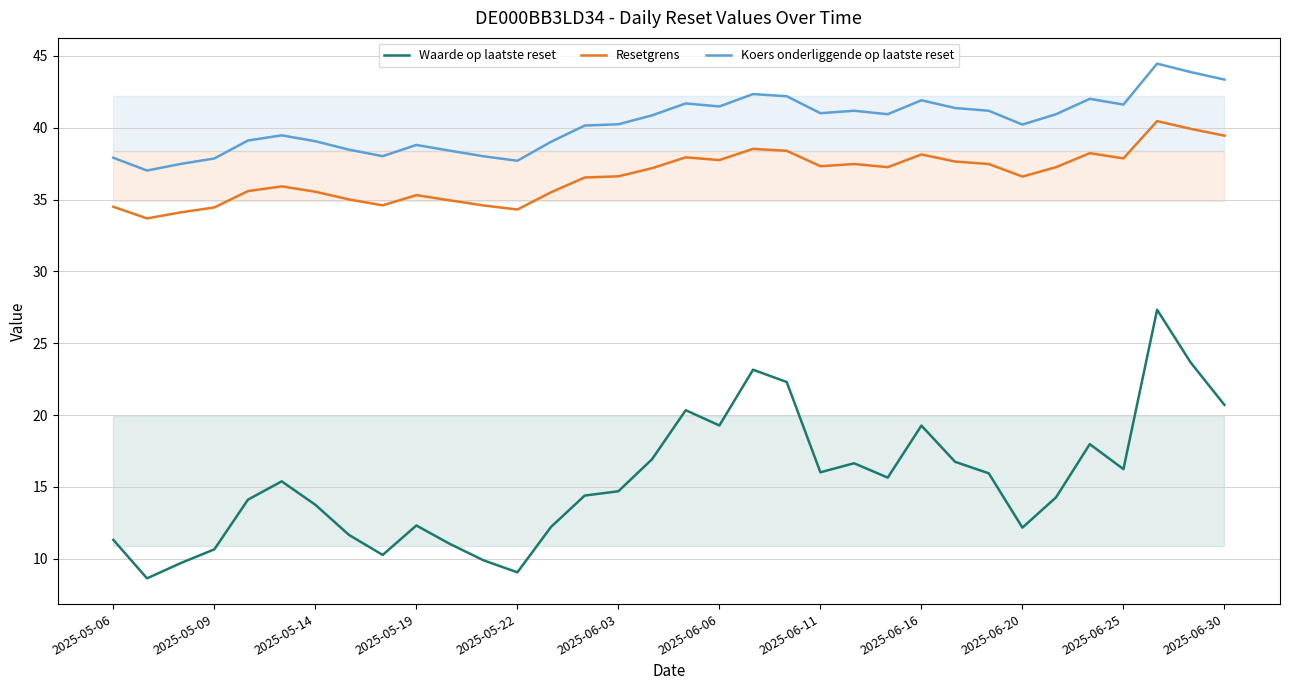

What is the highest value of the Resetgrens series?

40.5